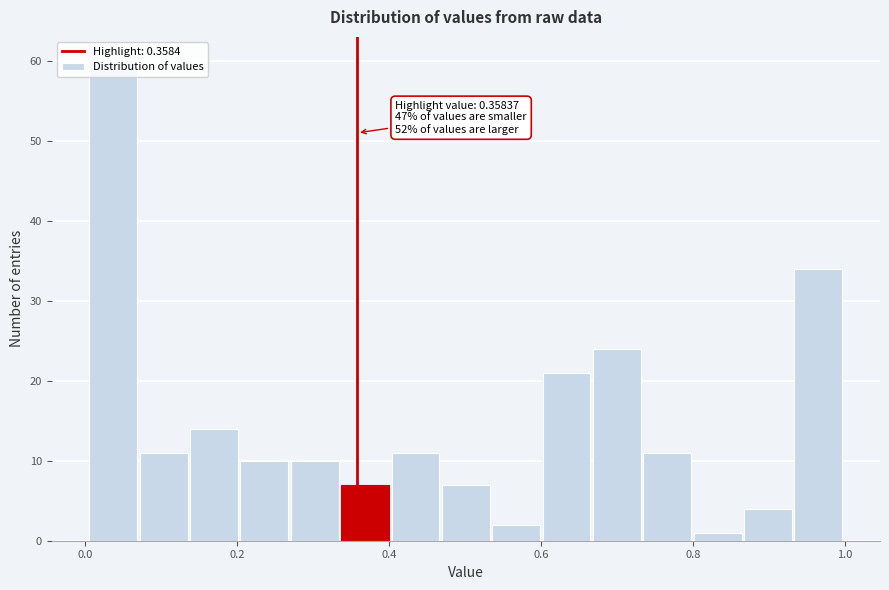

Around what value on the x-axis is the tallest bar? Give the approximate position of its centre, as read against the axis.

0.04